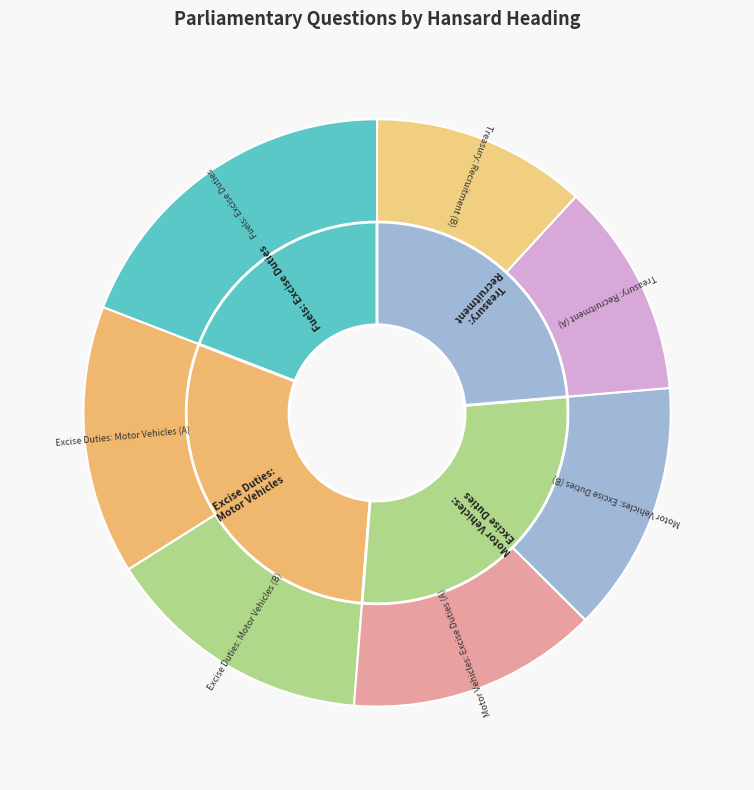

What percentage is NOT represented by Excise Duties: Motor Vehicles (B)?

85.2%